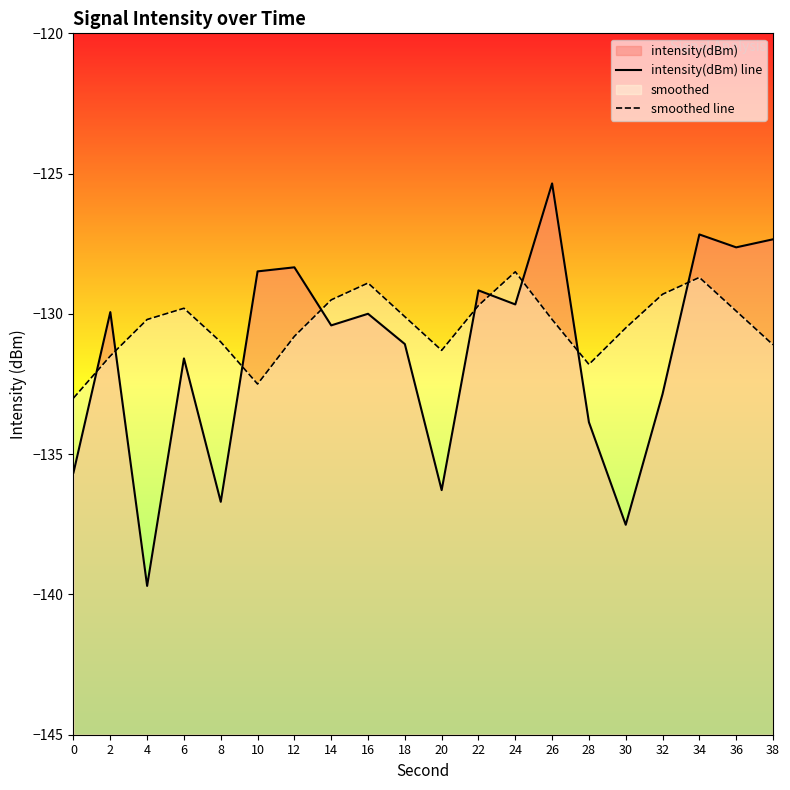

Between 28 and 34, which series saw the biggest shift?

intensity(dBm) line